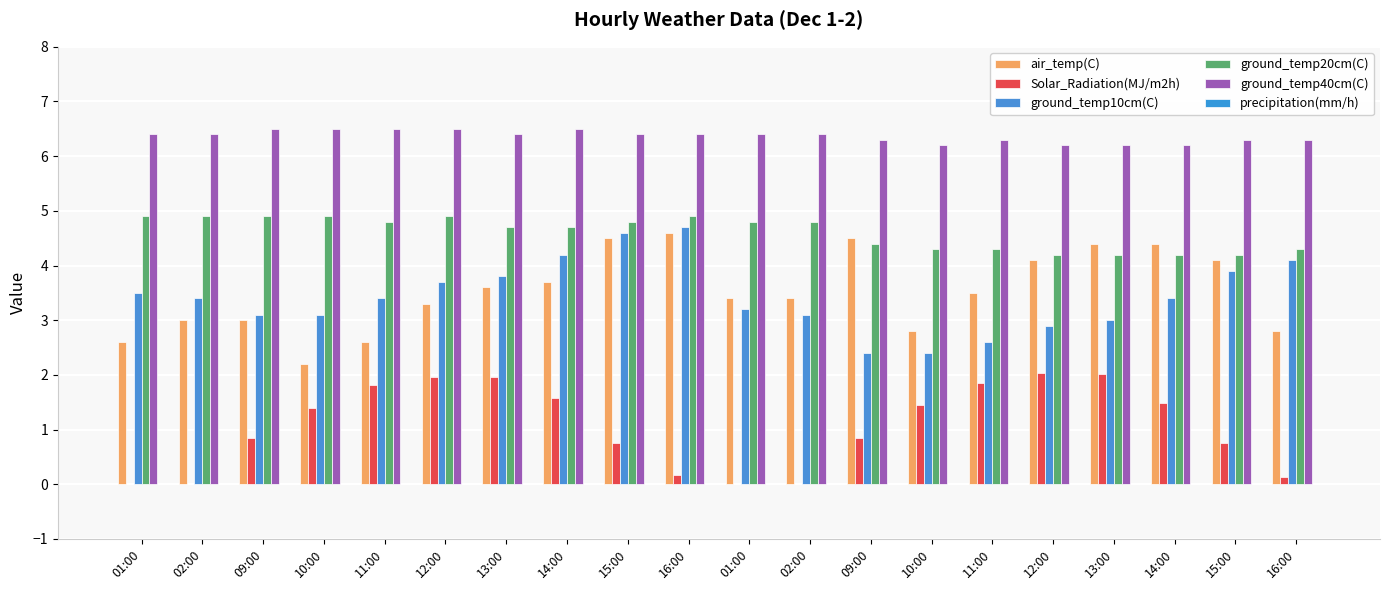

Count the number of categories in the chart.

20